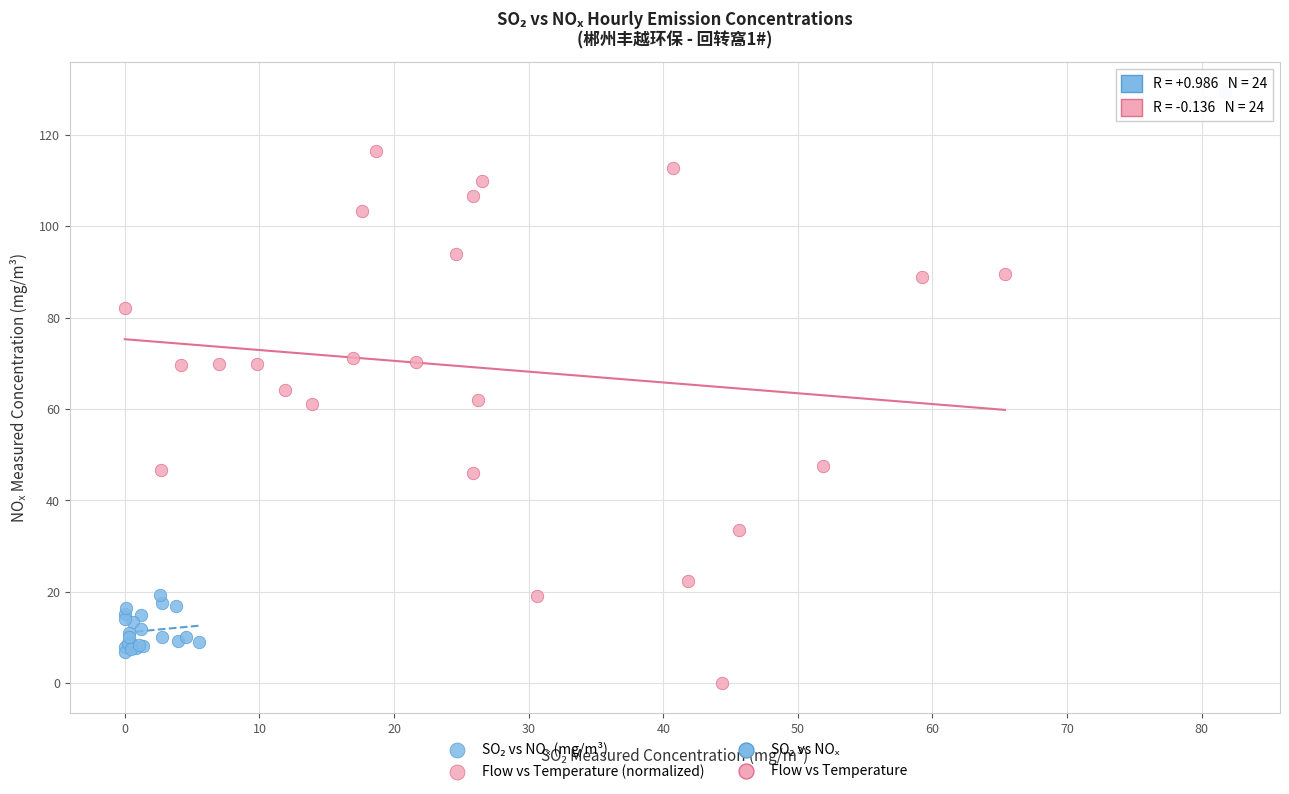

Which series reaches the minimum Y coordinate?

Flow vs Temperature (normalized)